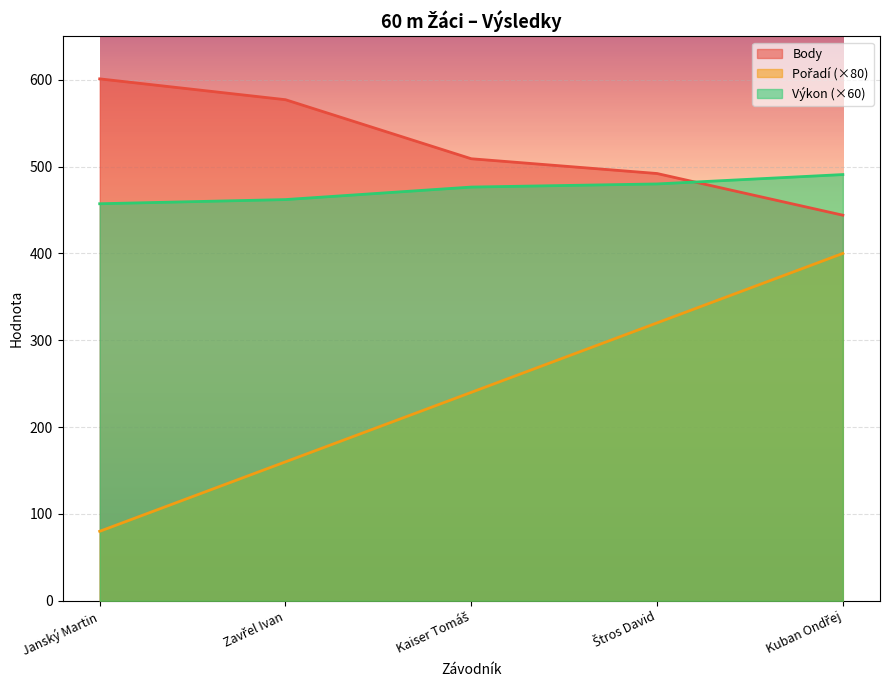

What is the value of the Výkon point at the 2nd from the left?

462.0